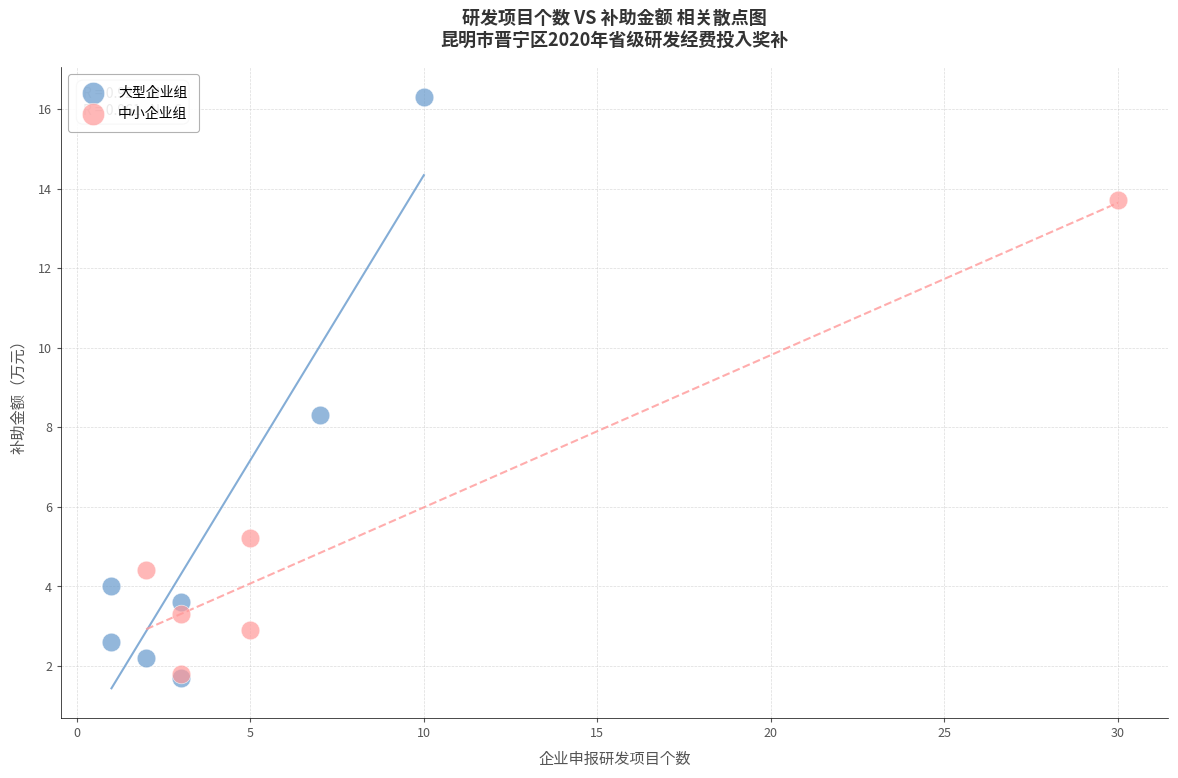

Which series has the largest Y range (max minus min)?

大型企业组